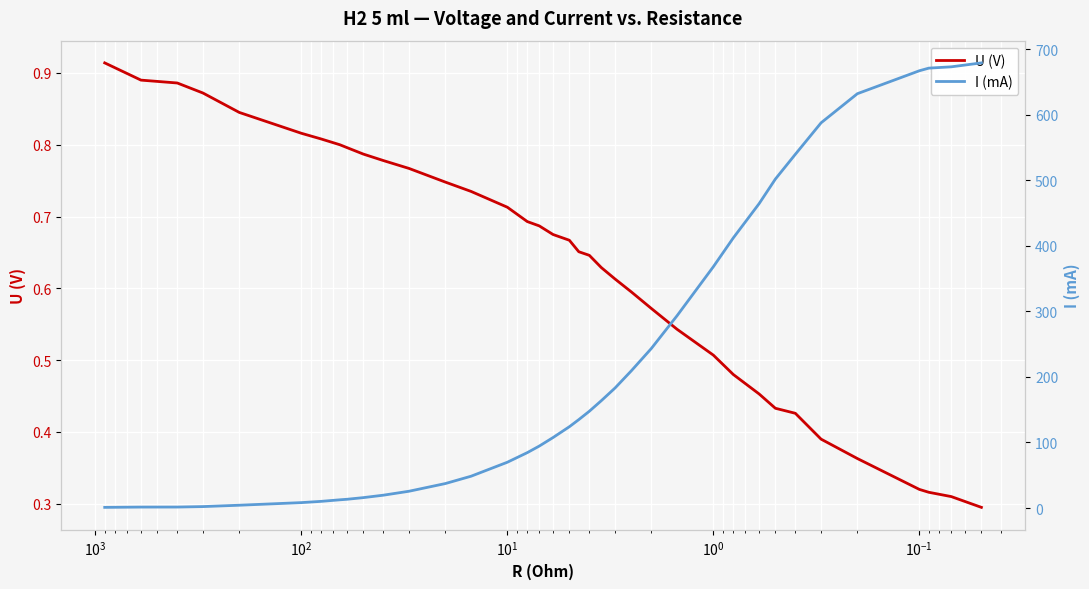

Rank the series by their average value, from highest to lowest.

I (mA), U (V)